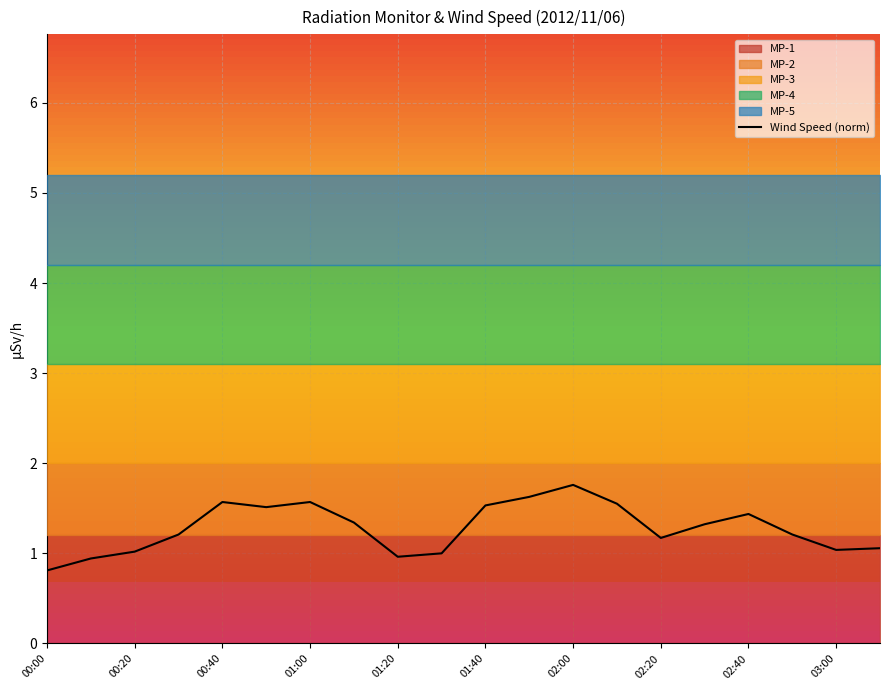

What is the average value?

1.3